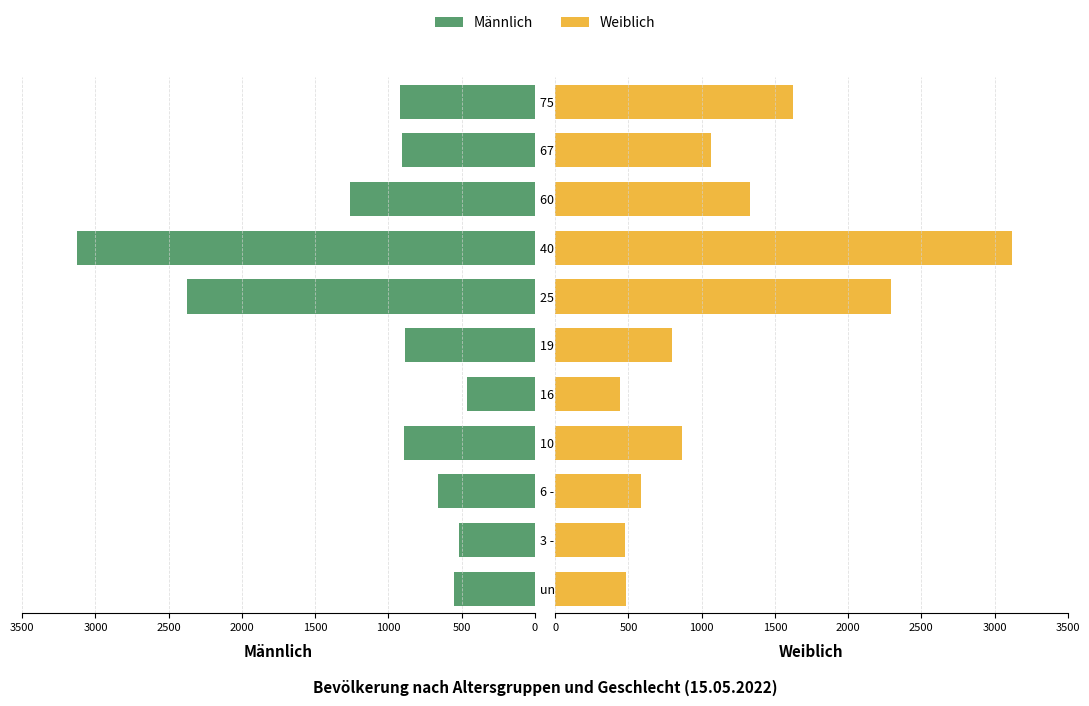

What is the sum of all Weiblich values?

13076